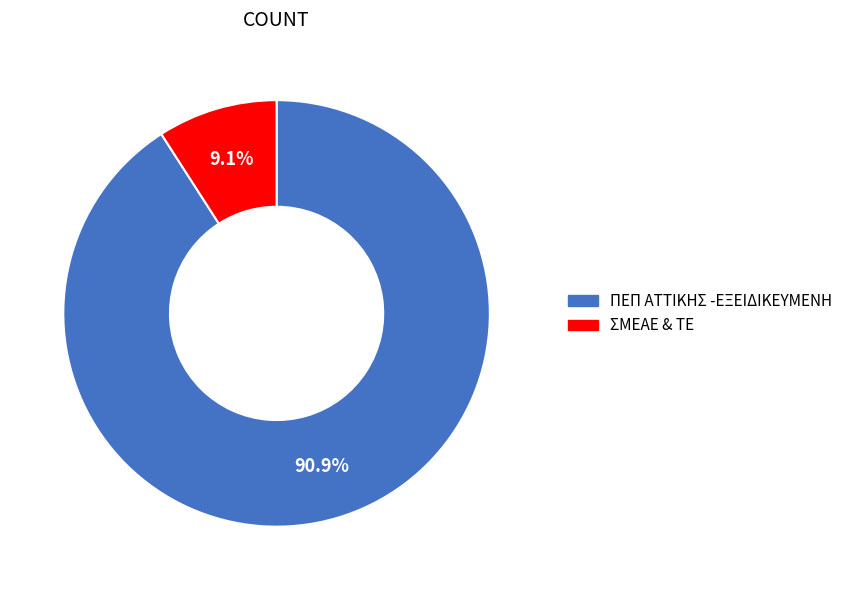

Which has a higher value, ΣΜΕΑΕ & ΤΕ or ΠΕΠ ΑΤΤΙΚΗΣ -ΕΞΕΙΔΙΚΕΥΜΕΝΗ?

ΠΕΠ ΑΤΤΙΚΗΣ -ΕΞΕΙΔΙΚΕΥΜΕΝΗ